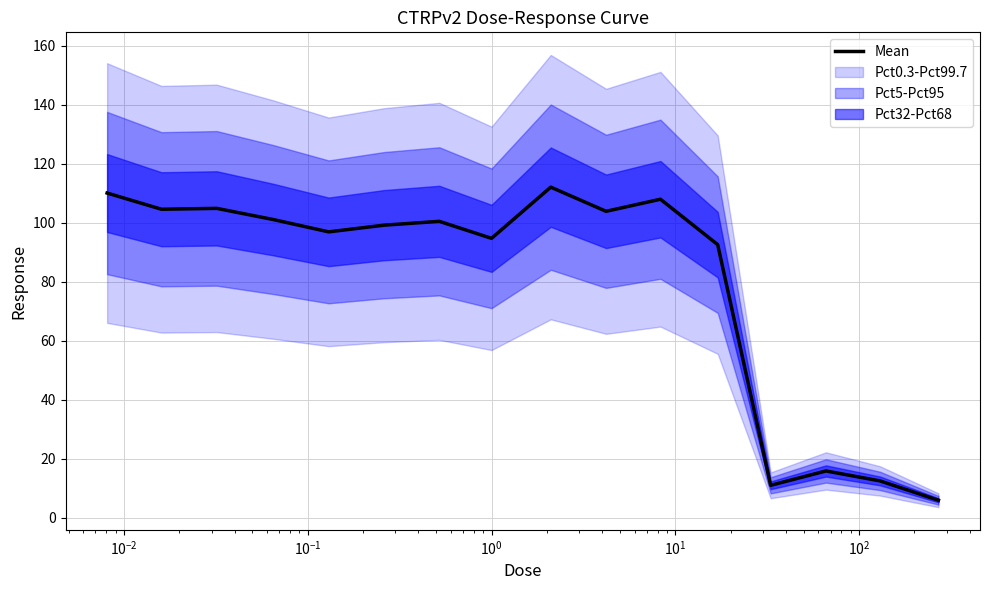

What is the maximum value for Mean?

112.1